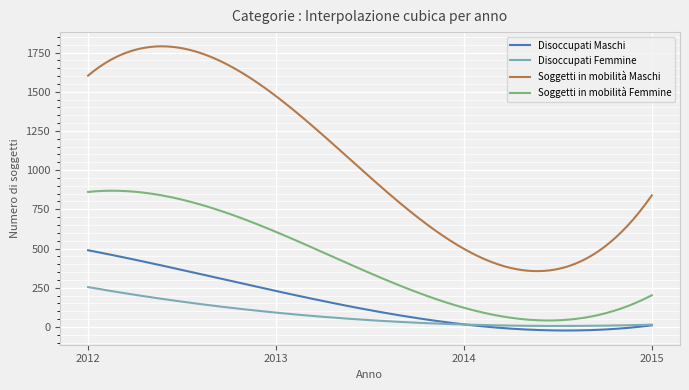

True or false: Disoccupati Maschi and Soggetti in mobilità Maschi intersect in this chart.

False